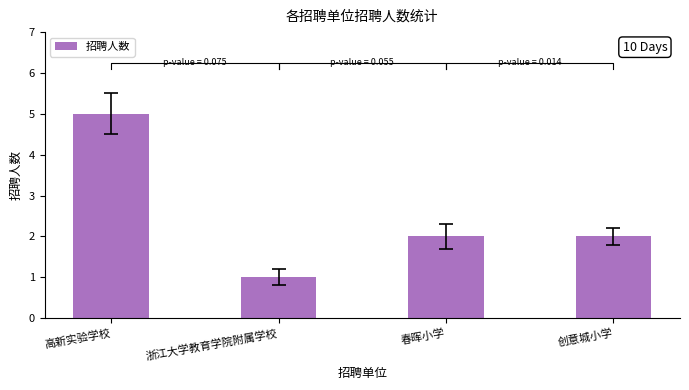

Does the chart contain any negative values?

No